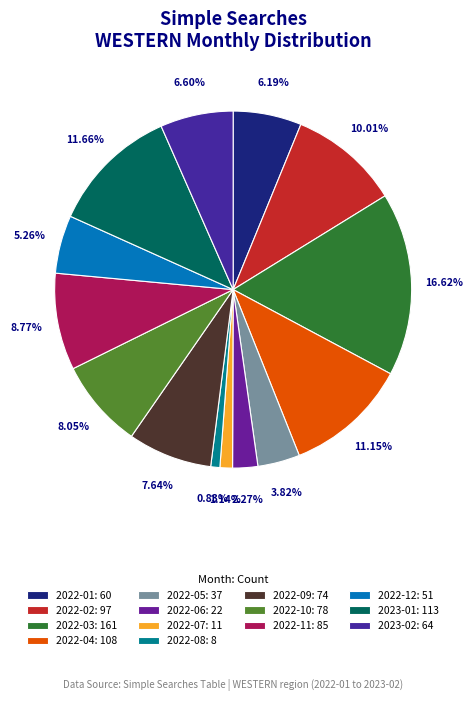

The 2022-05 slice represents 4% of the pie. True or false?

True